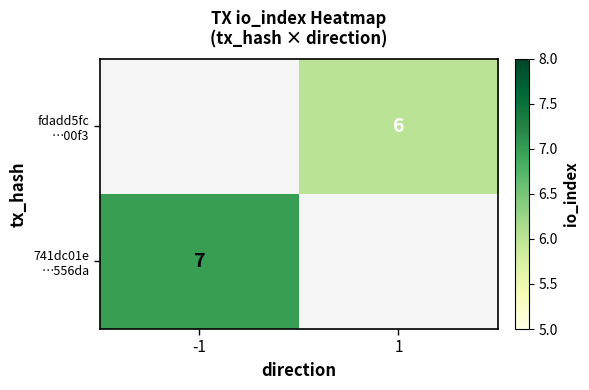

At how many categories does at least one series exceed 6?

1